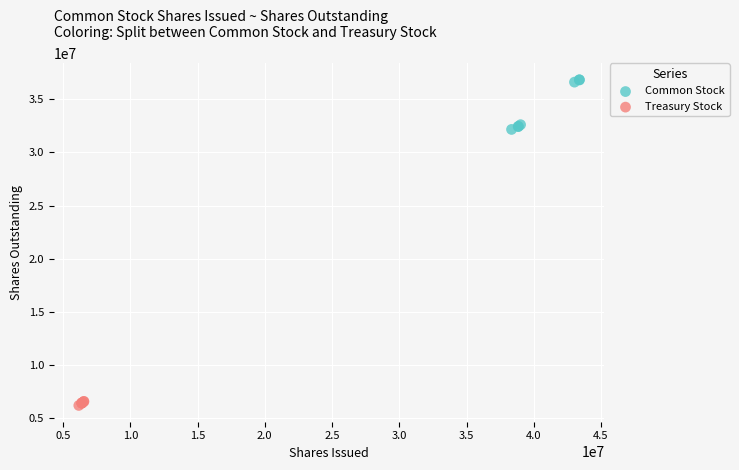

What are all the series names shown in the legend?

Common Stock, Treasury Stock